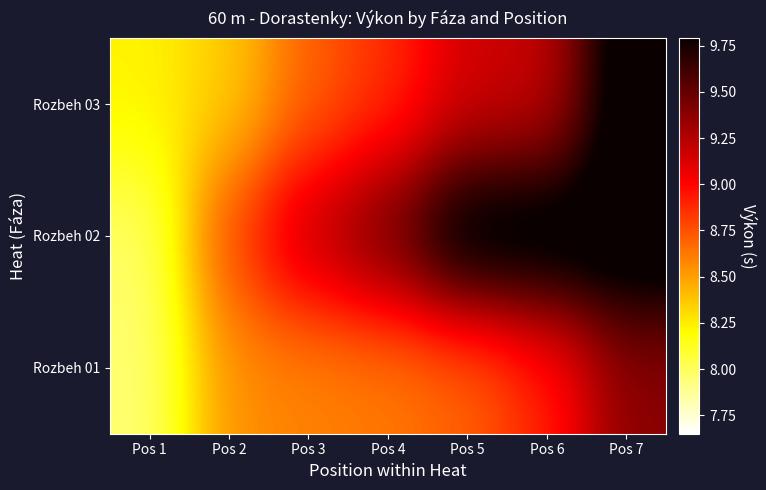

Reading right to left, what are all the values shown in this chart?

Rozbeh 01: Pos 7=9.4	Pos 6=8.9	Pos 5=8.7	Pos 4=8.6	Pos 3=8.6	Pos 2=8.6	Pos 1=8.0
Rozbeh 02: Pos 7=10.0	Pos 6=10.0	Pos 5=10.0	Pos 4=9.5	Pos 3=9.2	Pos 2=8.8	Pos 1=8.0
Rozbeh 03: Pos 7=10.0	Pos 6=9.2	Pos 5=9.2	Pos 4=8.9	Pos 3=8.7	Pos 2=8.4	Pos 1=8.2